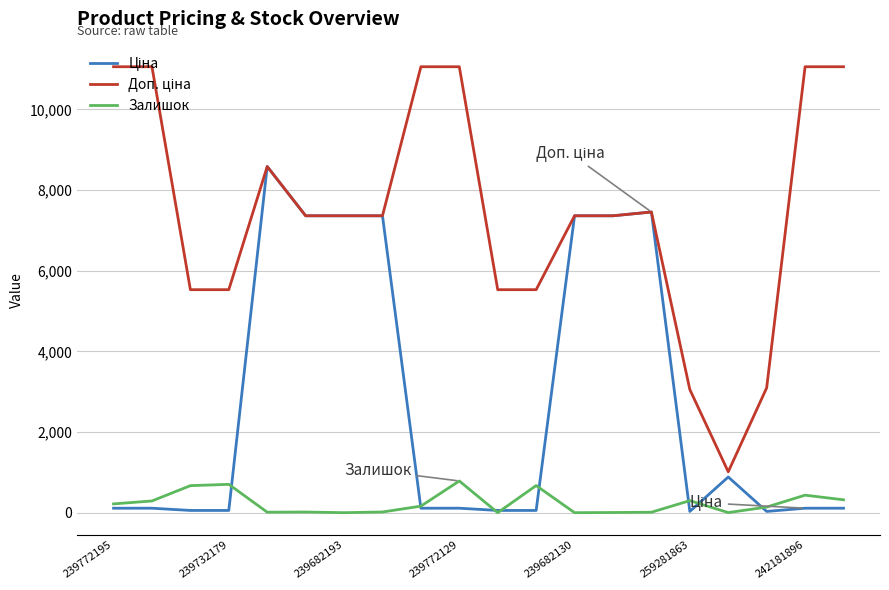

What is the greatest value displayed?

11055.0